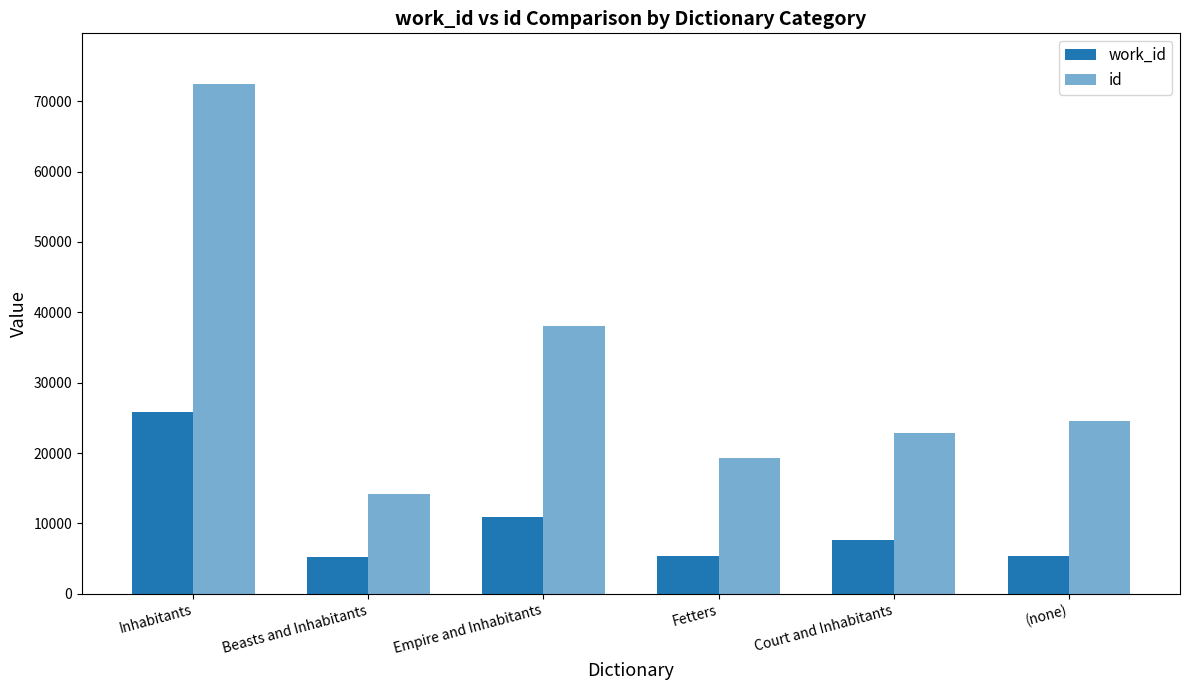

At which label is id closest to 43290?

Empire and Inhabitants